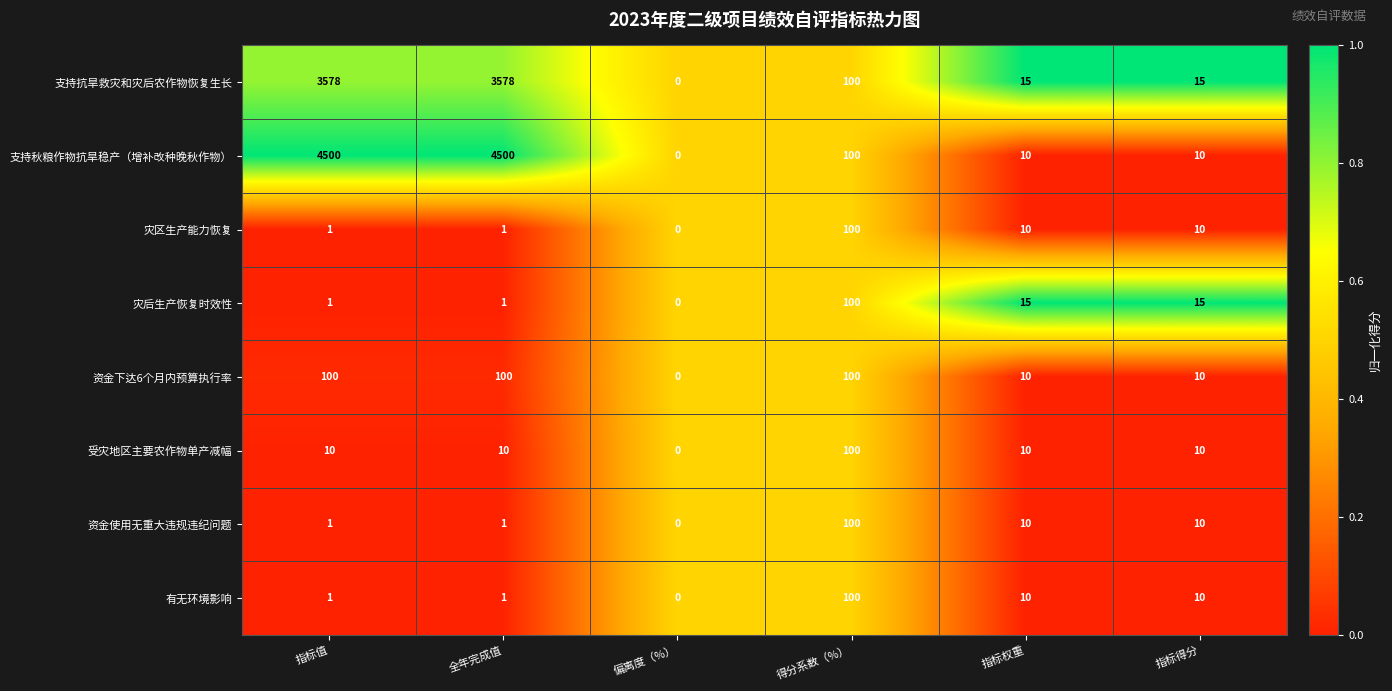

What value does the 资金下达6个月内预算执行率 series have at 指标权重, to the nearest 5?

10